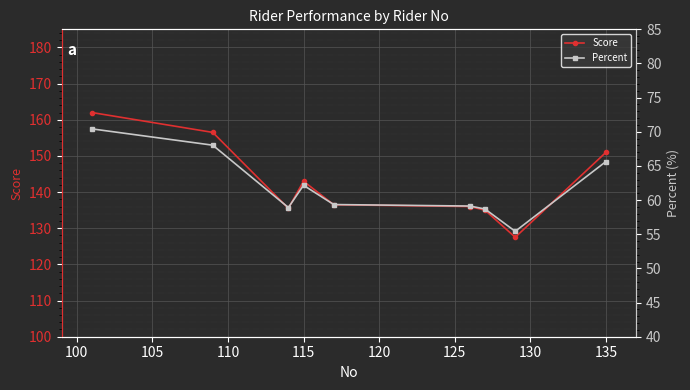

Which series has the largest range (max minus min)?

Score